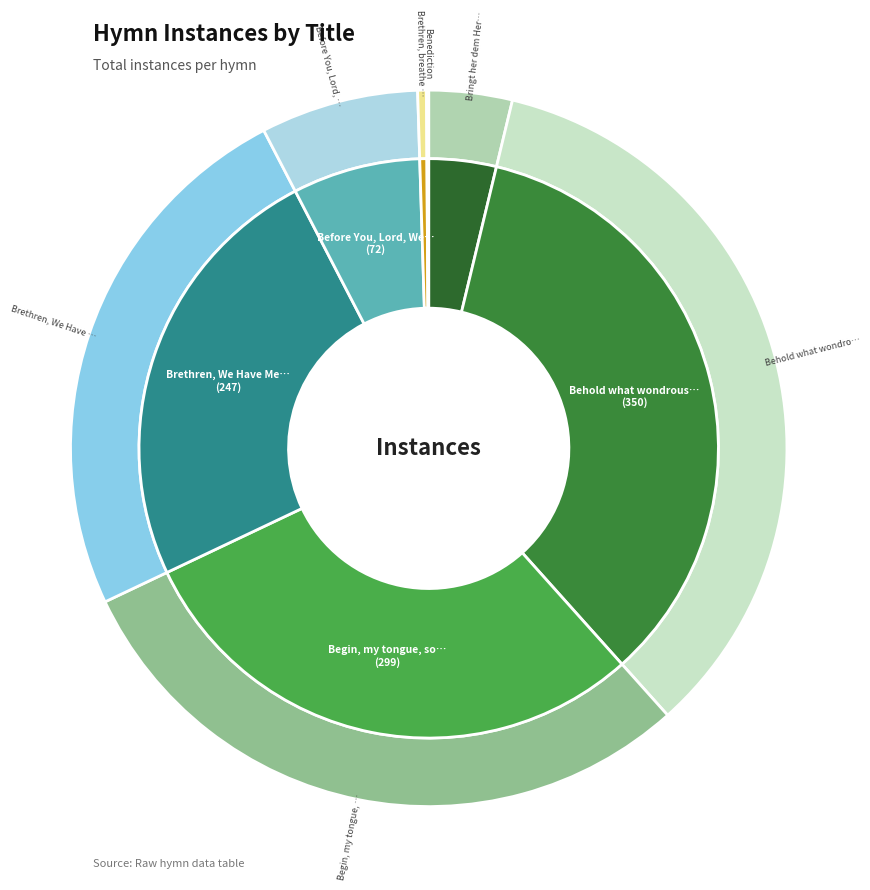

Is Brethren, We Have Met to Worship the majority of the pie?

No